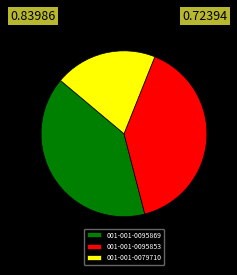

Approximately how many times larger is the value at 001-001-0095853 compared to 001-001-0095869?

1.0